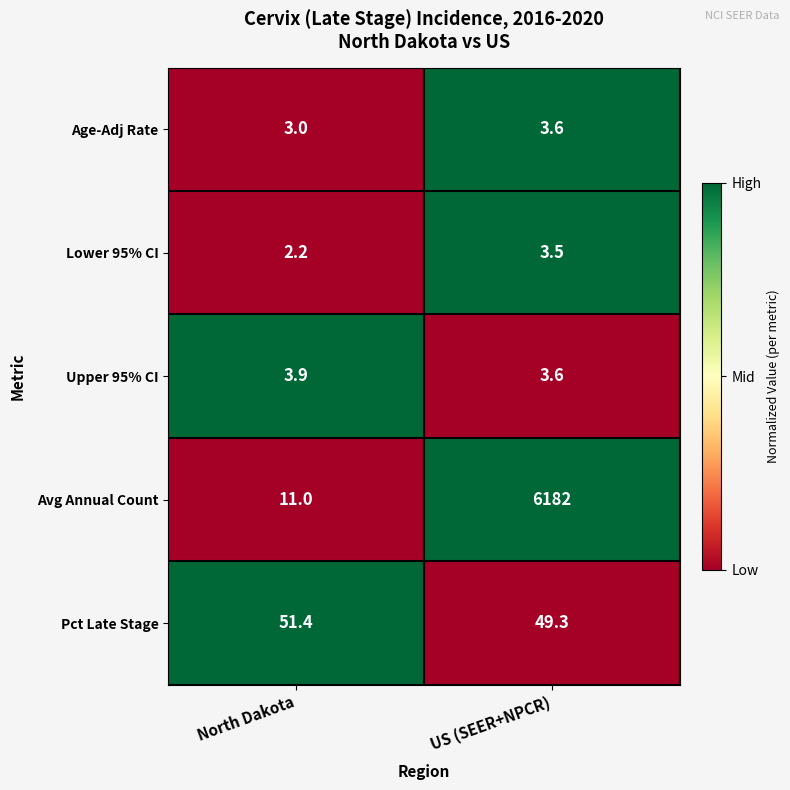

Reading left to right, list all the values displayed in this chart.

Age-Adj Rate: North Dakota=3.0	US (SEER+NPCR)=3.6
Lower 95% CI: North Dakota=2.2	US (SEER+NPCR)=3.5
Upper 95% CI: North Dakota=3.9	US (SEER+NPCR)=3.6
Avg Annual Count: North Dakota=11.0	US (SEER+NPCR)=6182.0
Pct Late Stage: North Dakota=51.4	US (SEER+NPCR)=49.3